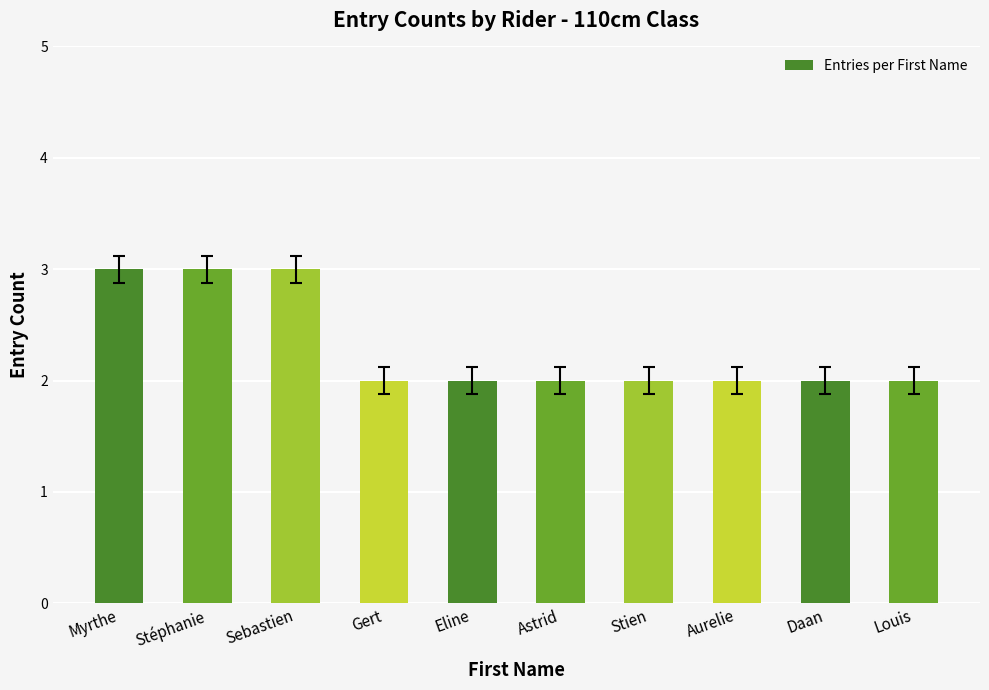

What is the greatest value displayed?

3